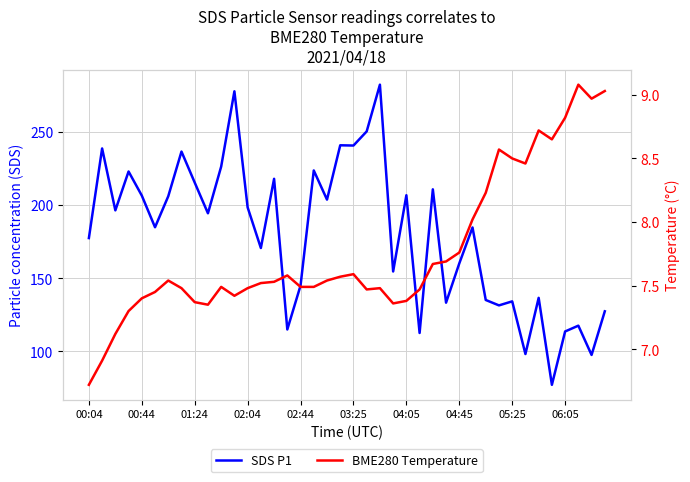

Is it true that BME280 Temperature equals 2.9 at 25?

False